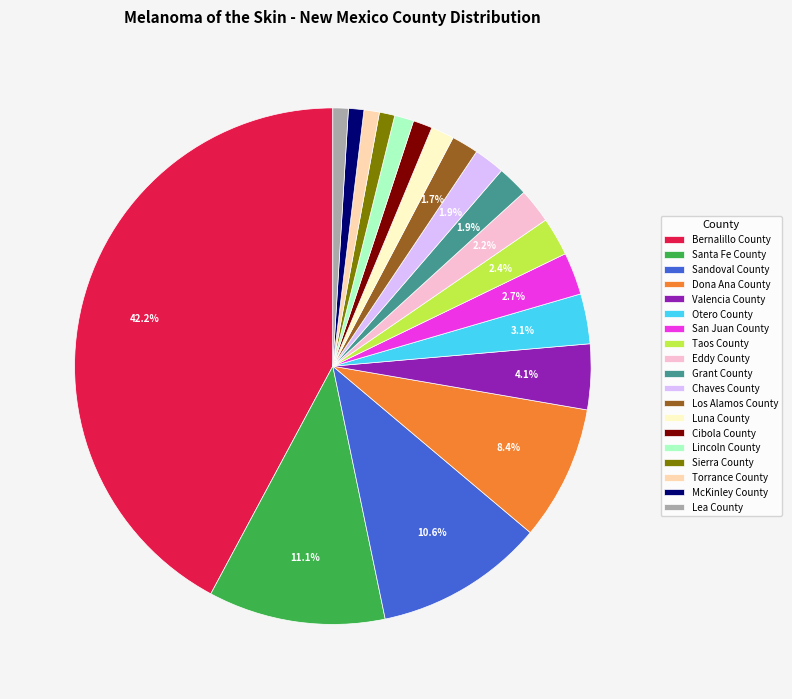

To the nearest percent, what percentage of the pie is Lincoln County?

1%